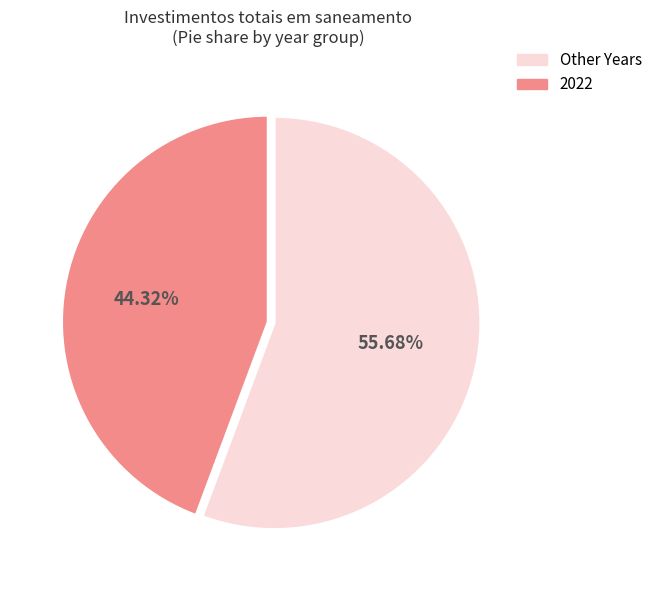

How many segments does this pie chart have?

2